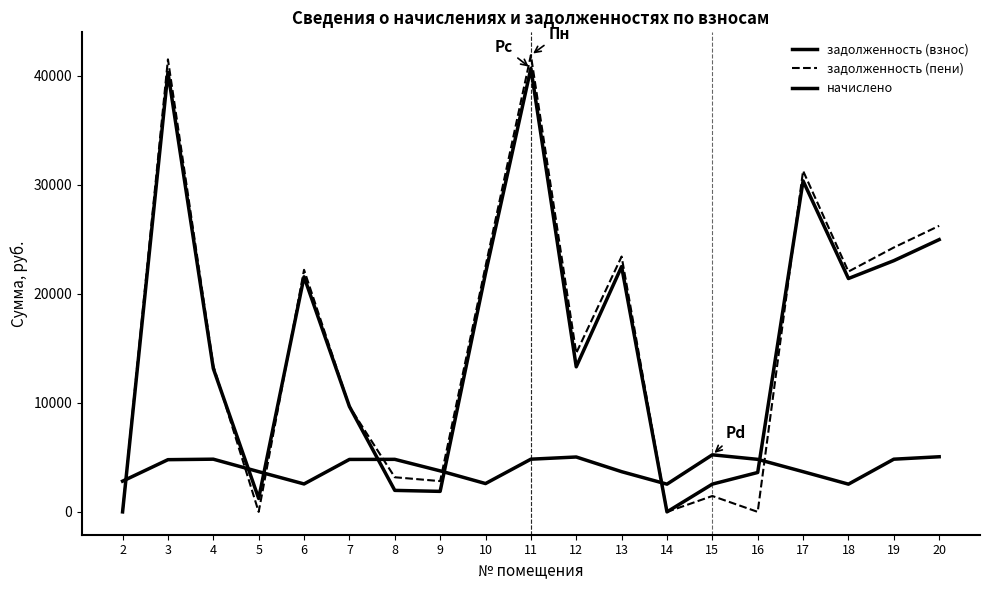

At which category does начислено reach its first local peak?

4